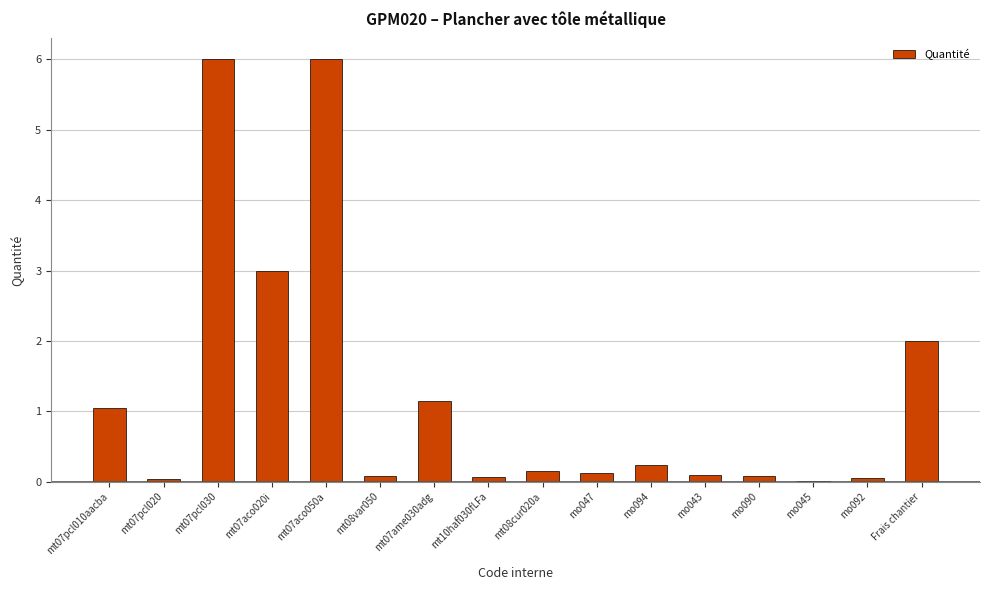

Are the bars horizontal?

No